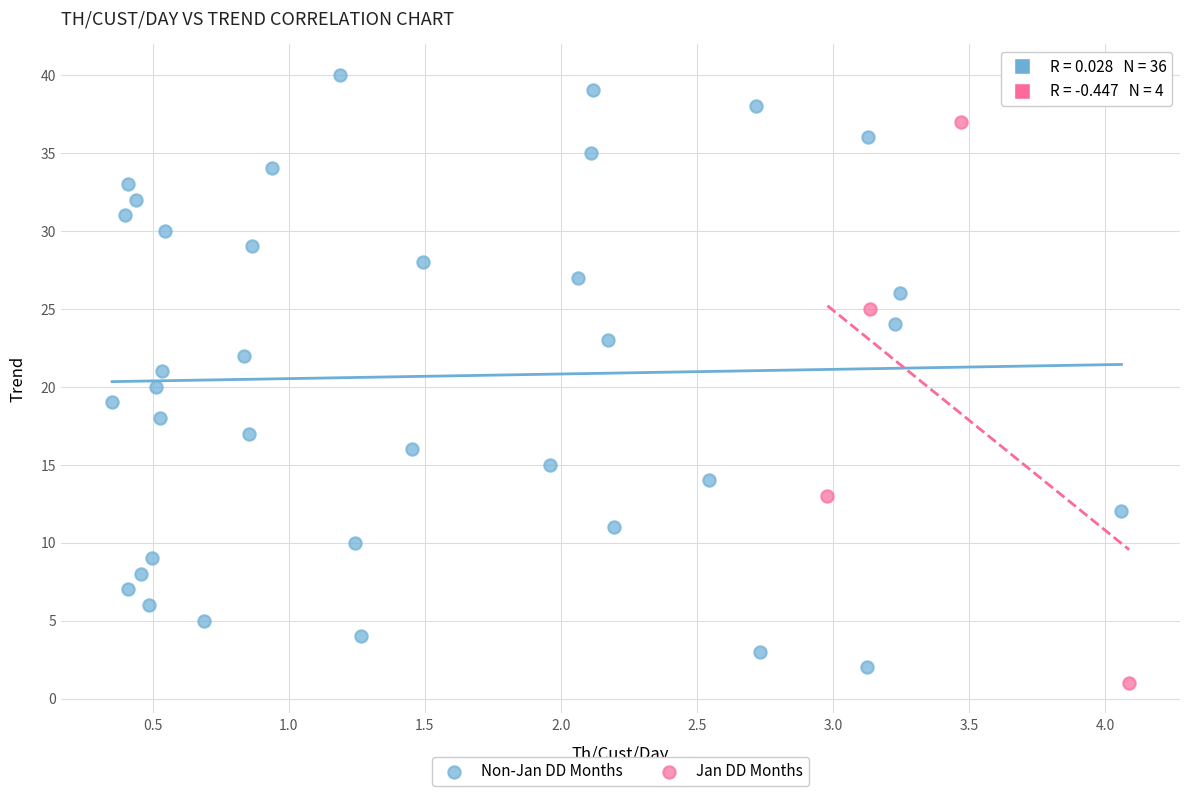

What are all the series names shown in the legend?

Non-Jan DD Months, Jan DD Months